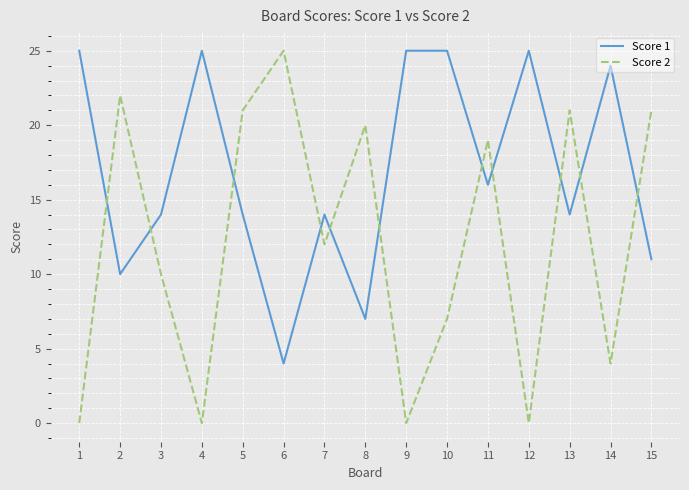

Is the value of Score 2 at 2 greater than the value of Score 1 at 14?

No